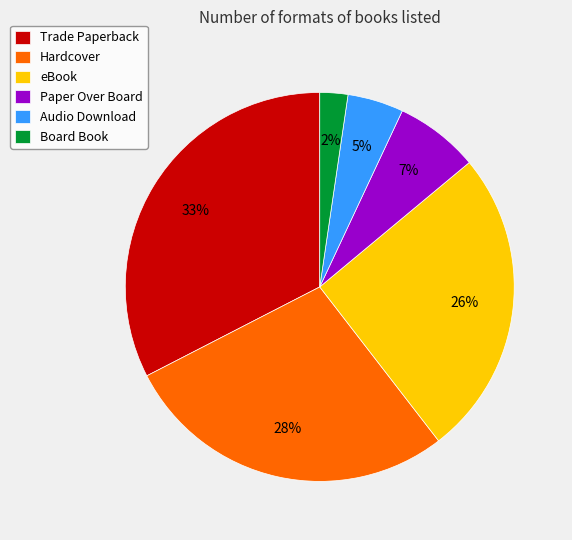

Which slice is the largest?

Trade Paperback